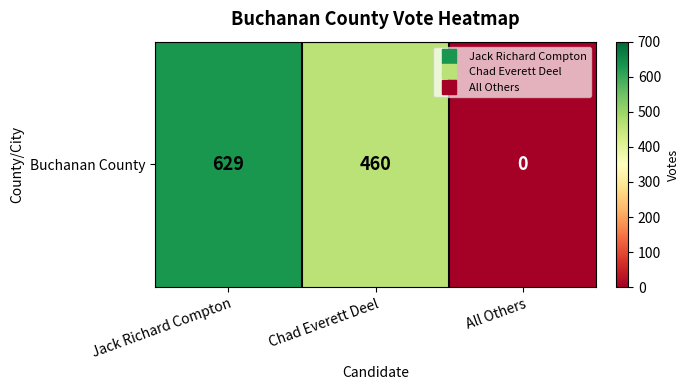

At which label does the data first exceed 460?

Jack Richard Compton